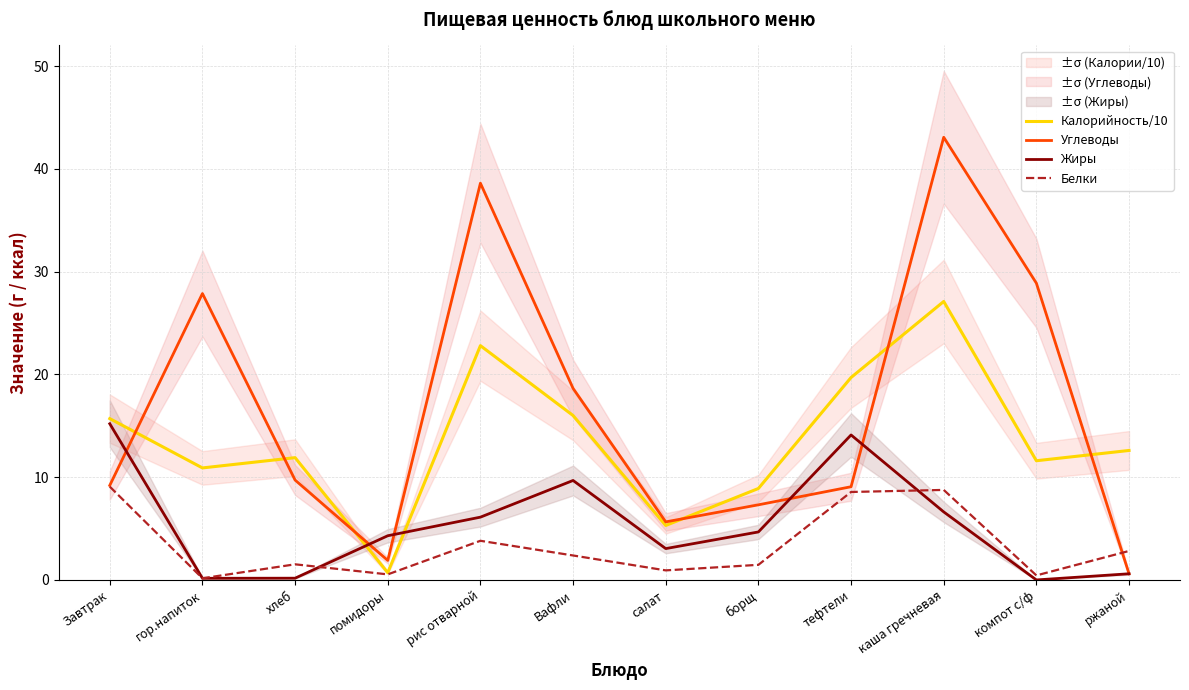

What are all the series names shown in the legend?

Калорийность/10, Углеводы, Жиры, Белки